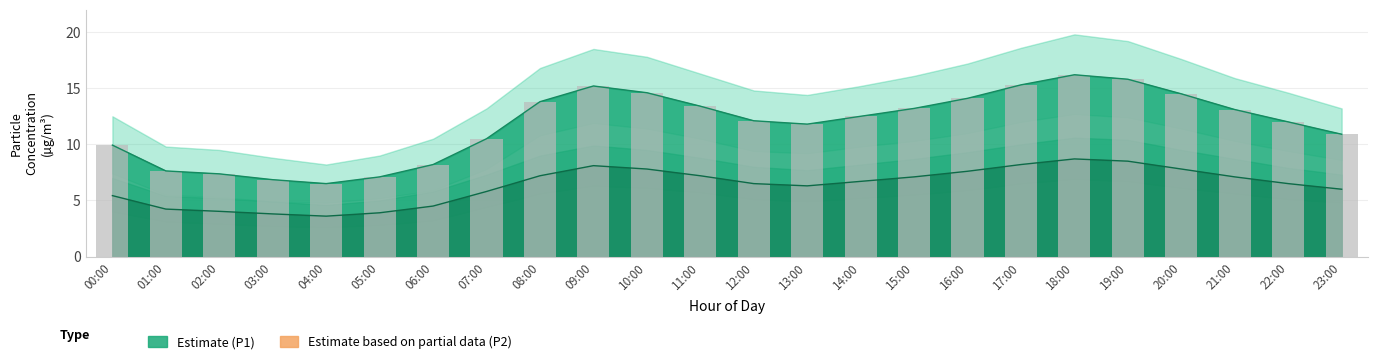

What is the value of the P1_upper bar at the 21st from the left?

14.5